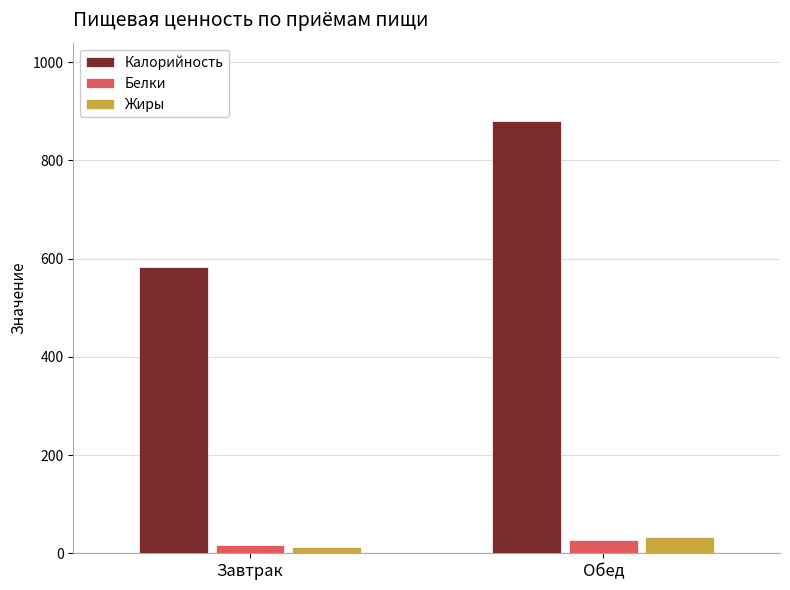

Is the value of Жиры at Завтрак greater than the value of Калорийность at Обед?

No